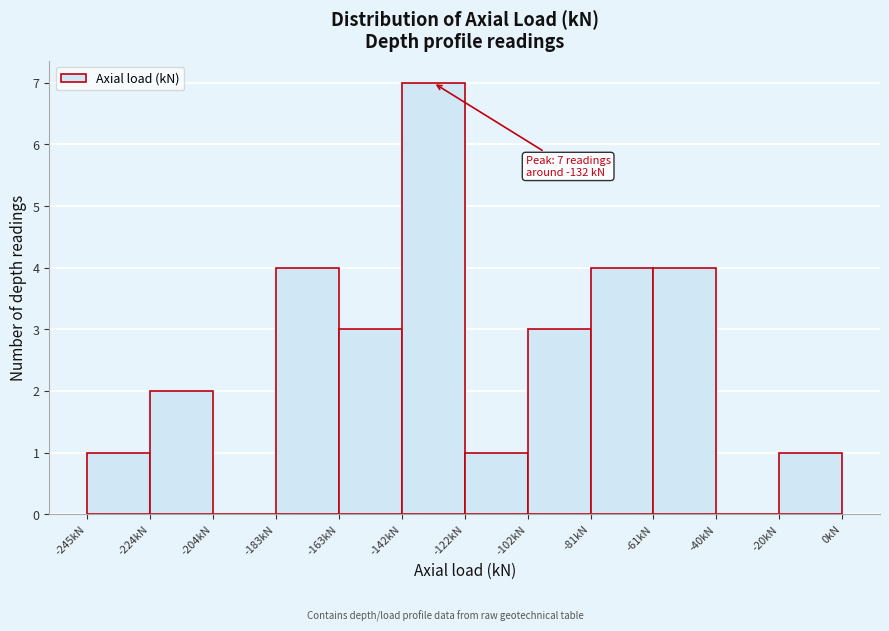

Which range on the x-axis has the tallest bar?

-145 to -120